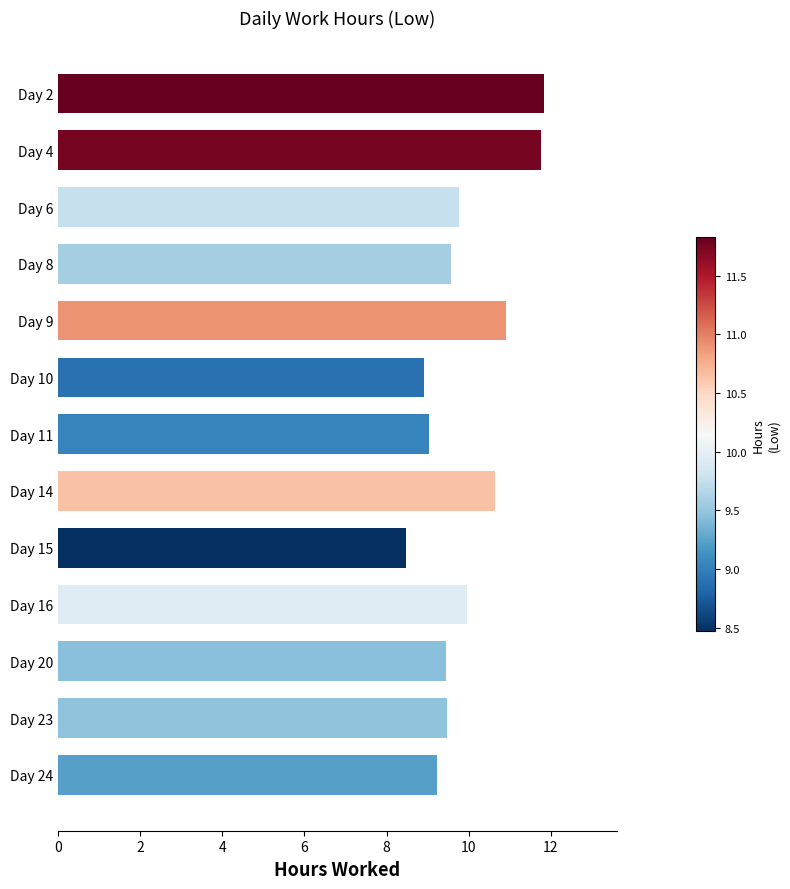

Read the value at Day 6.

9.8